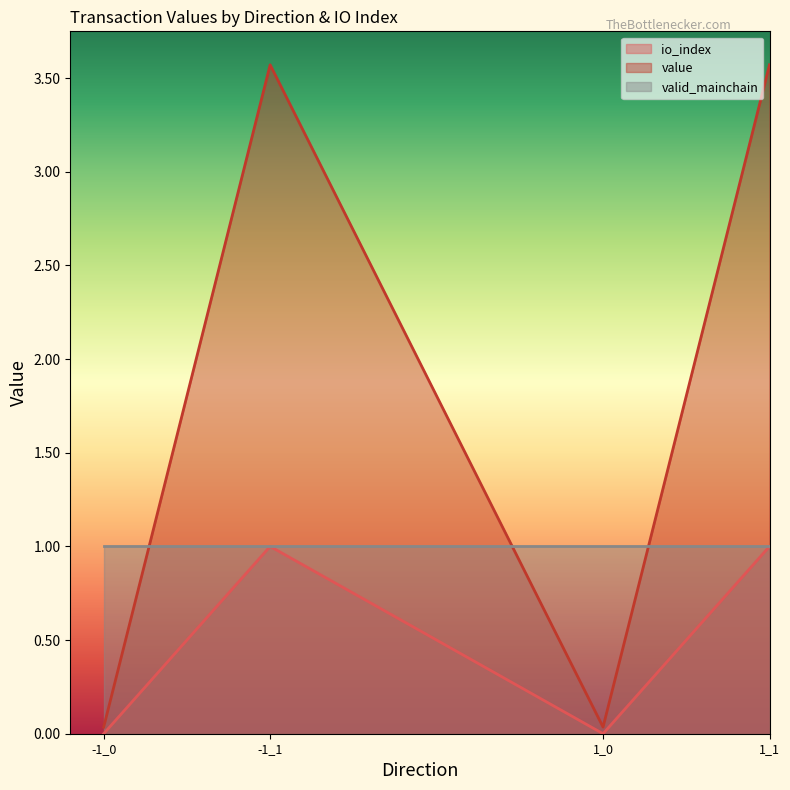

At which category does the chart reach its peak across all series?

-1_1